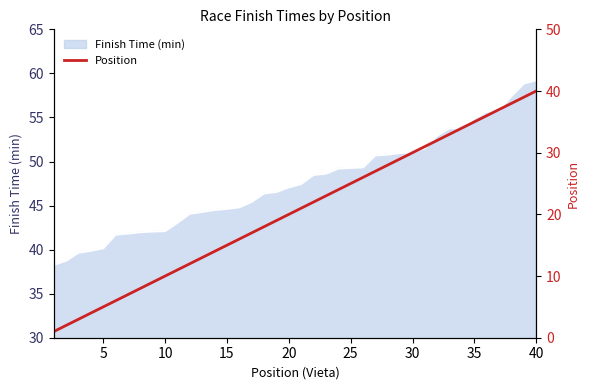

What is the maximum value for Finish Time (min)?

59.2